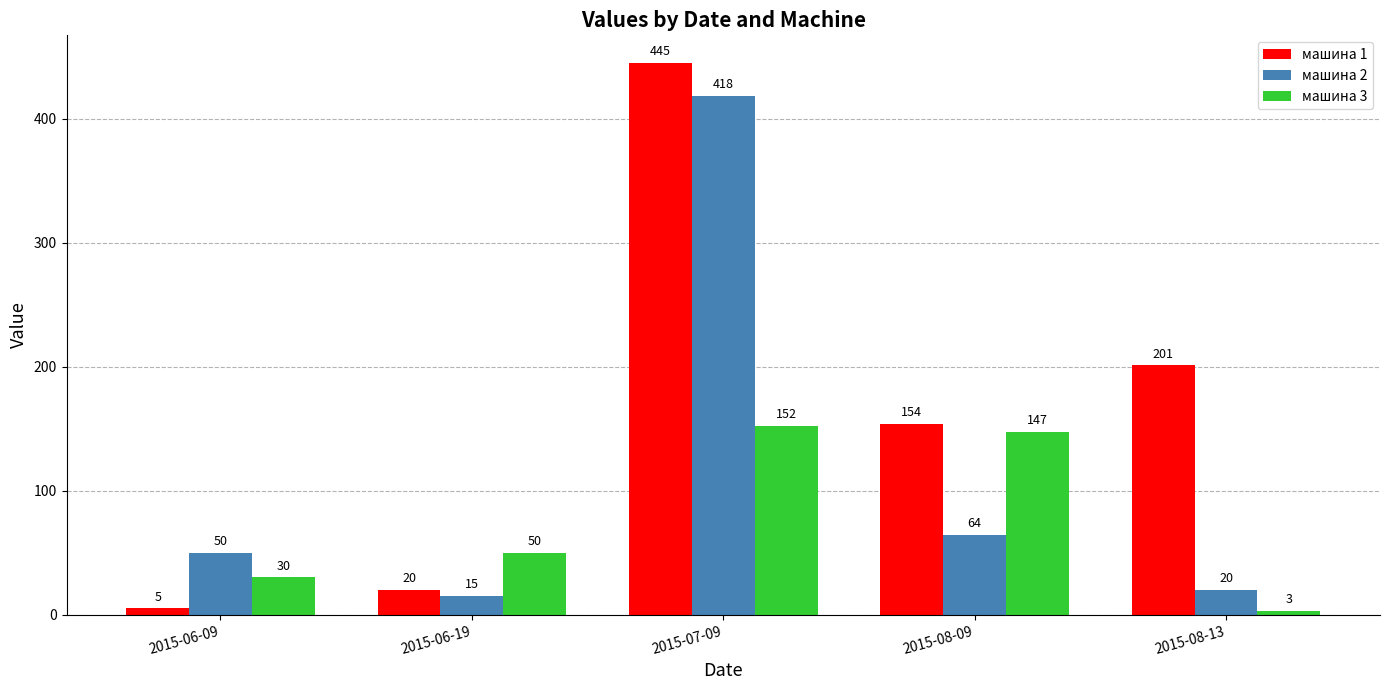

Count the number of categories in the chart.

5